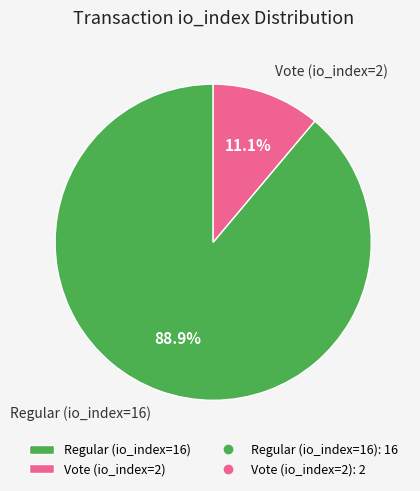

What is the total percentage of Regular (io_index=16) and Vote (io_index=2)?

100.0%